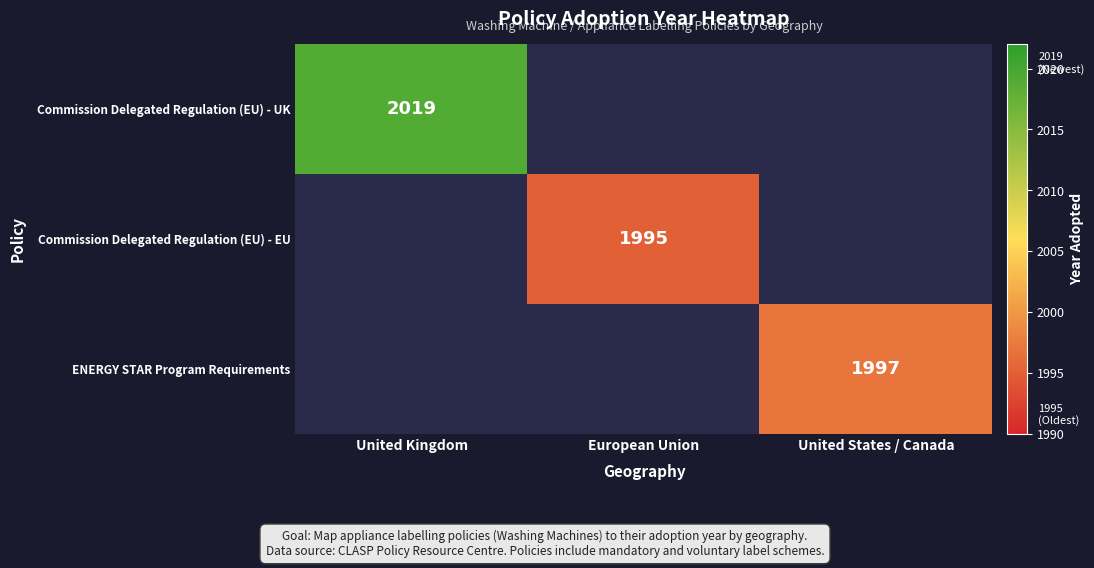

At how many categories does at least one series exceed 1996?

2